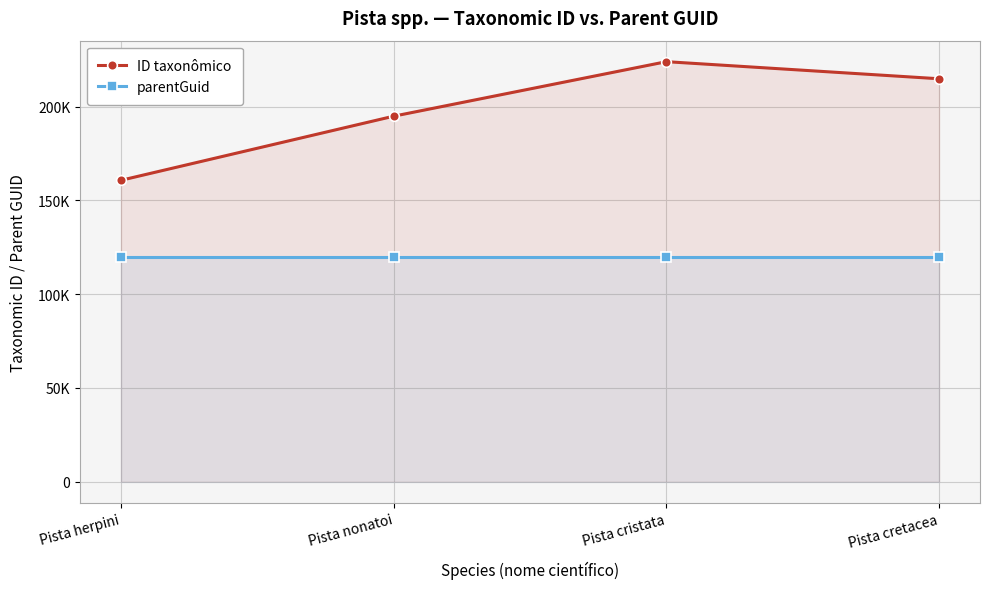

True or false: parentGuid and ID taxonômico intersect in this chart.

False